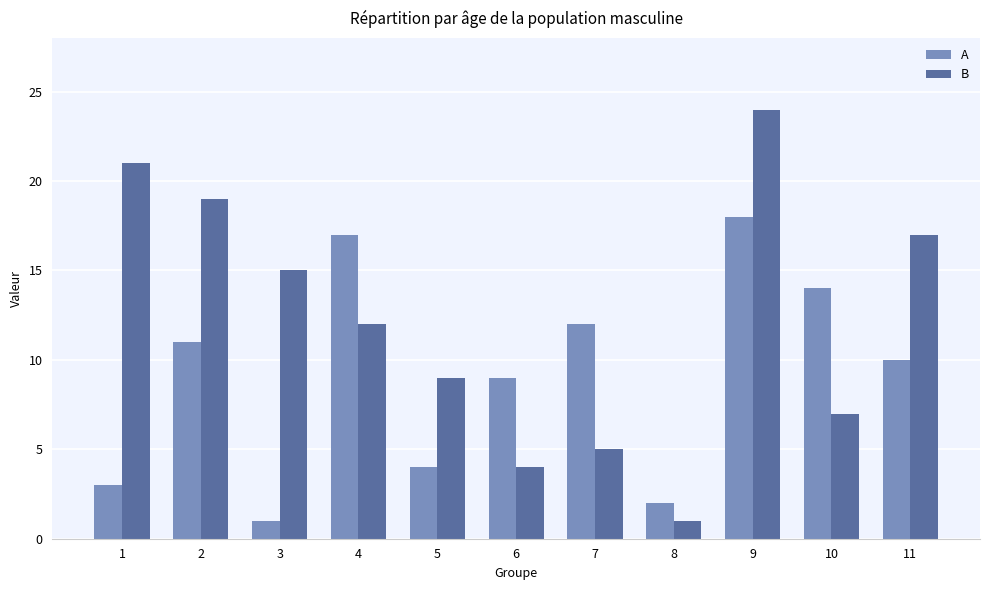

What is the sum of the B values at 10 and 6?

11